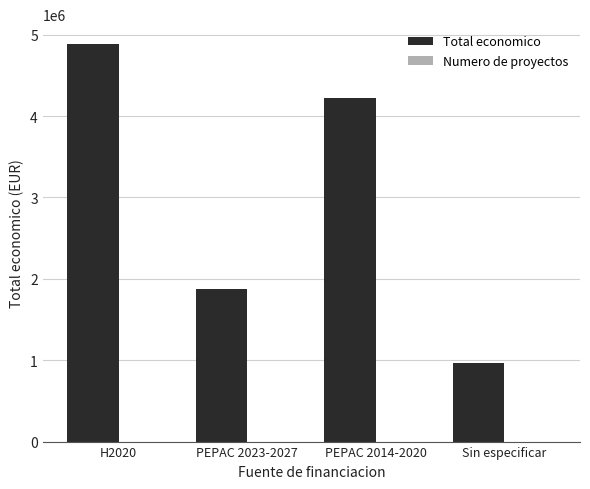

Between H2020 and PEPAC 2014-2020, which series saw the biggest shift?

Total economico